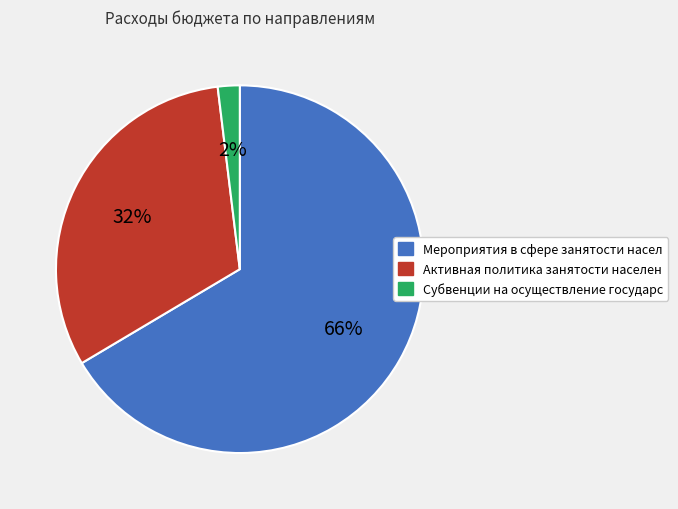

Does any single category account for the majority?

Yes